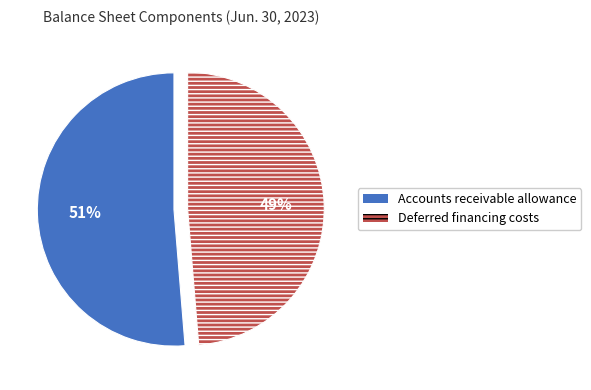

Is there any slice that represents more than half of the pie?

Yes